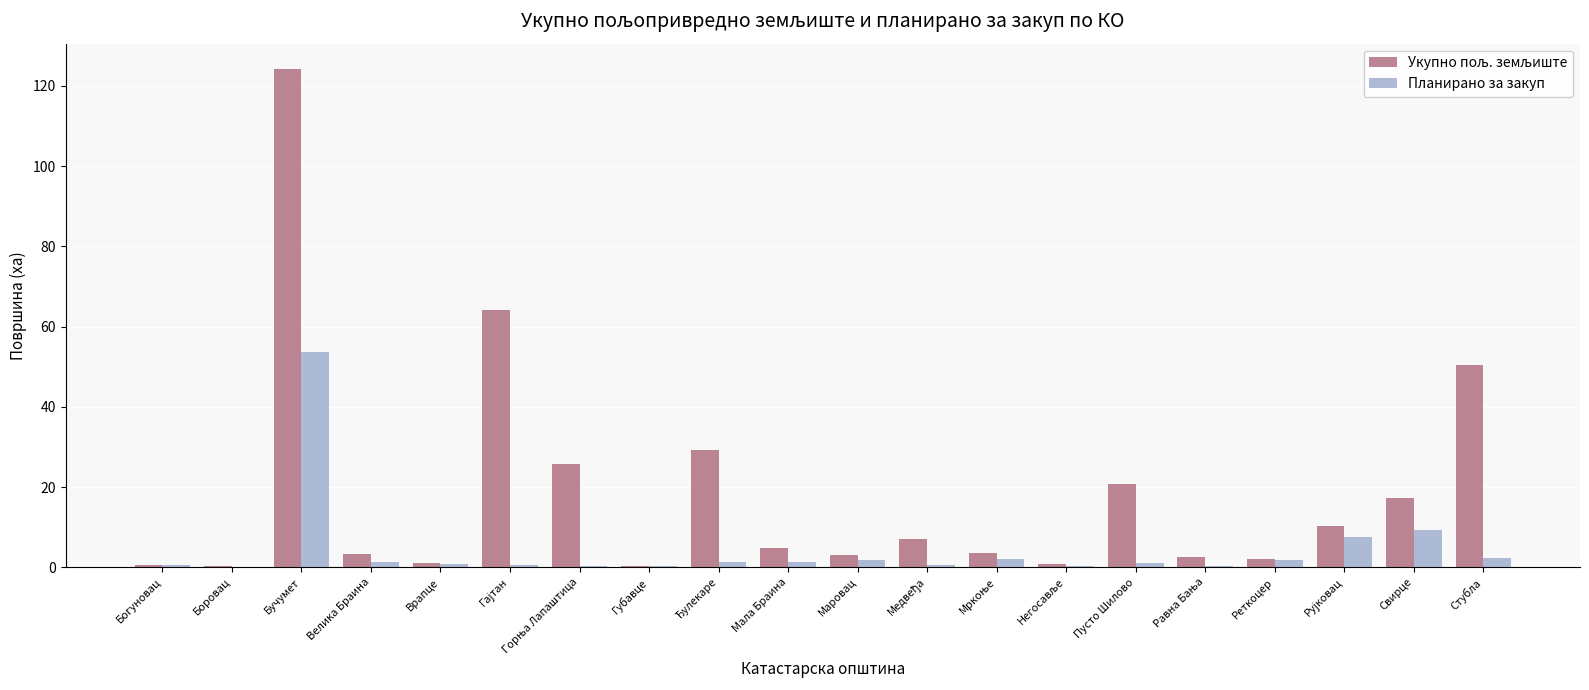

At which category is the sum across all series the highest?

Бучумет